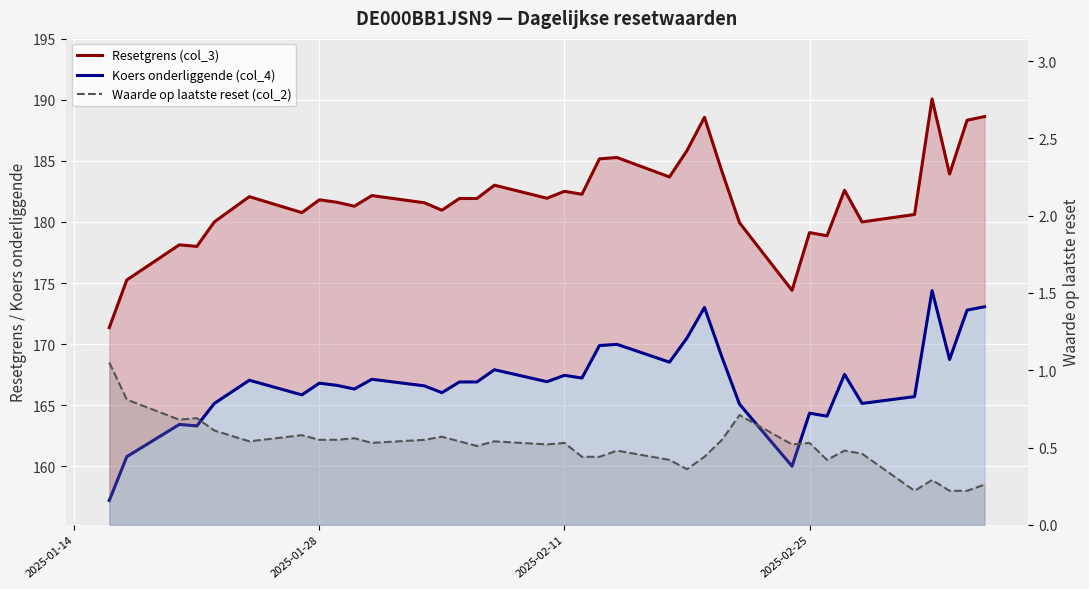

Which series has the widest spread of values?

Resetgrens (col_3)